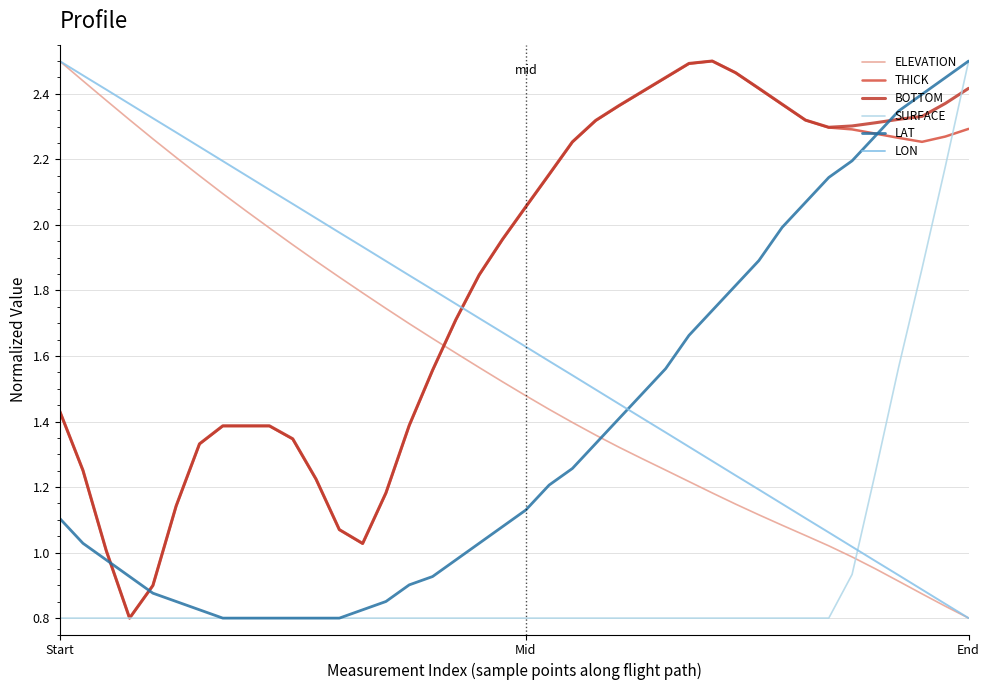

Which series ends up on top after the final intersection of BOTTOM and ELEVATION?

BOTTOM